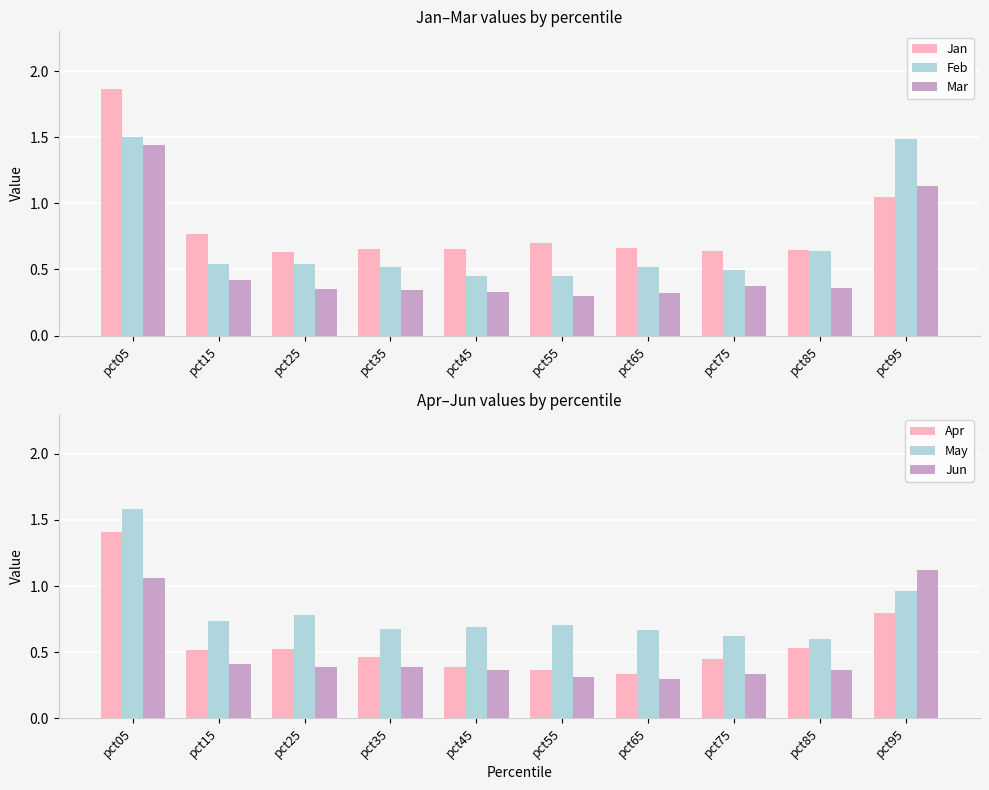

Between pct25 and pct85, which is larger?

pct85